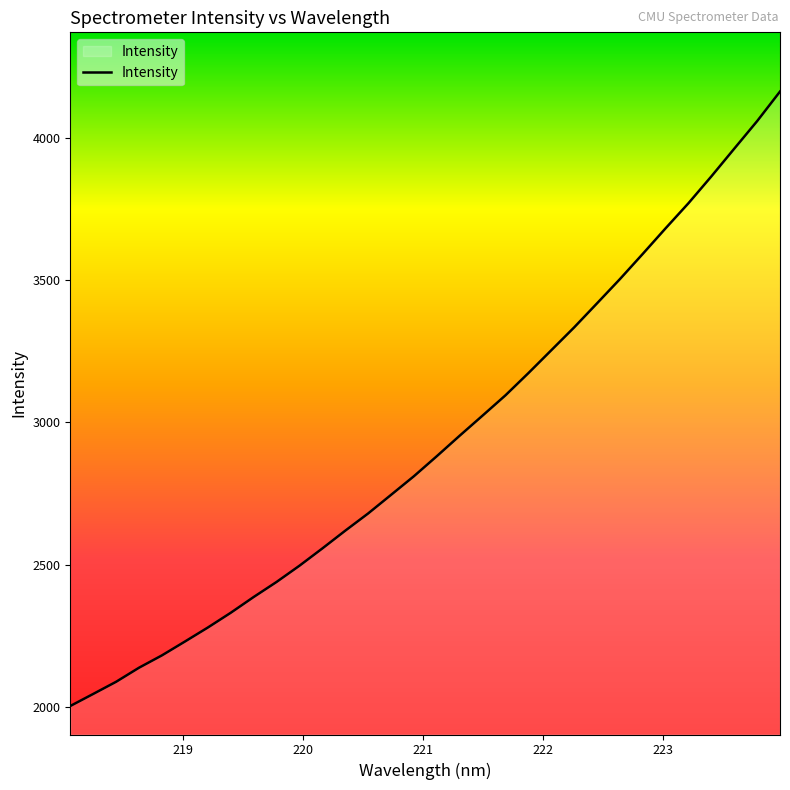

What is the smallest value displayed?

2002.9